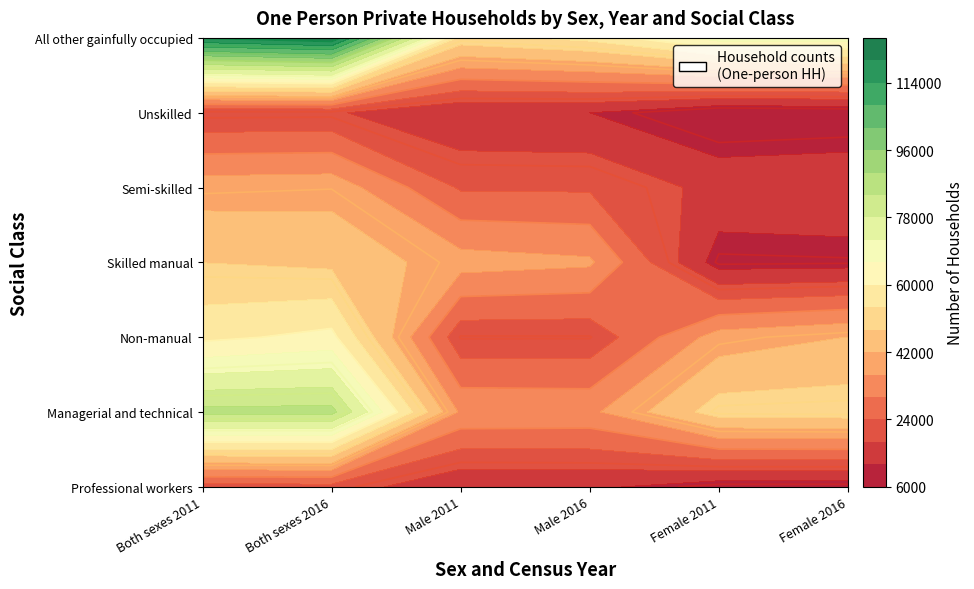

Which category has the lowest value in the Skilled manual series?

Female 2011